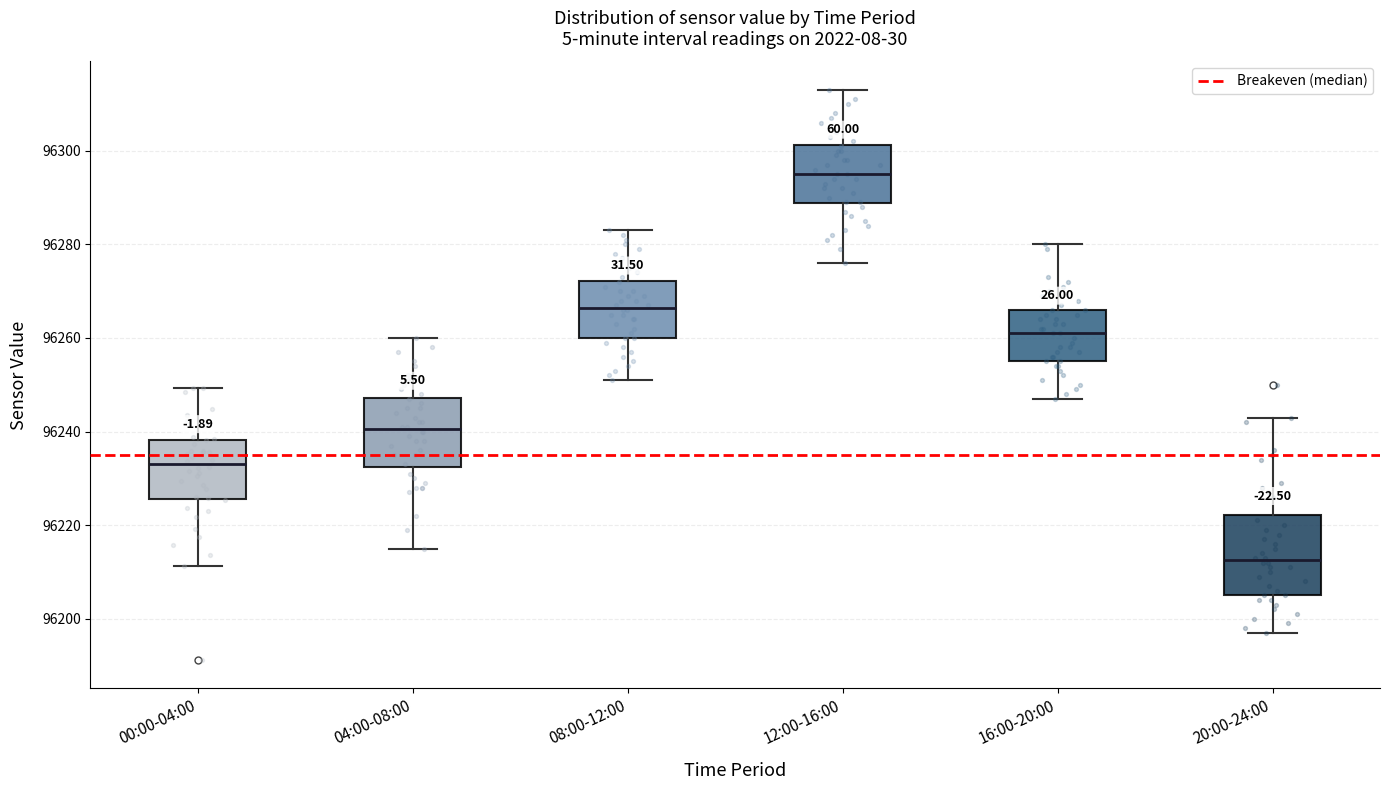

Which box has the lowest median line?

20:00-24:00